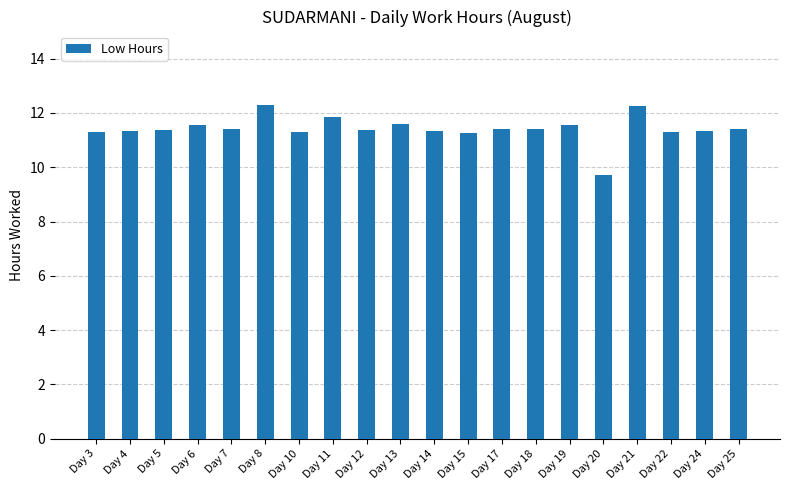

What is the ratio of the value at Day 12 to the value at Day 6?

1.0